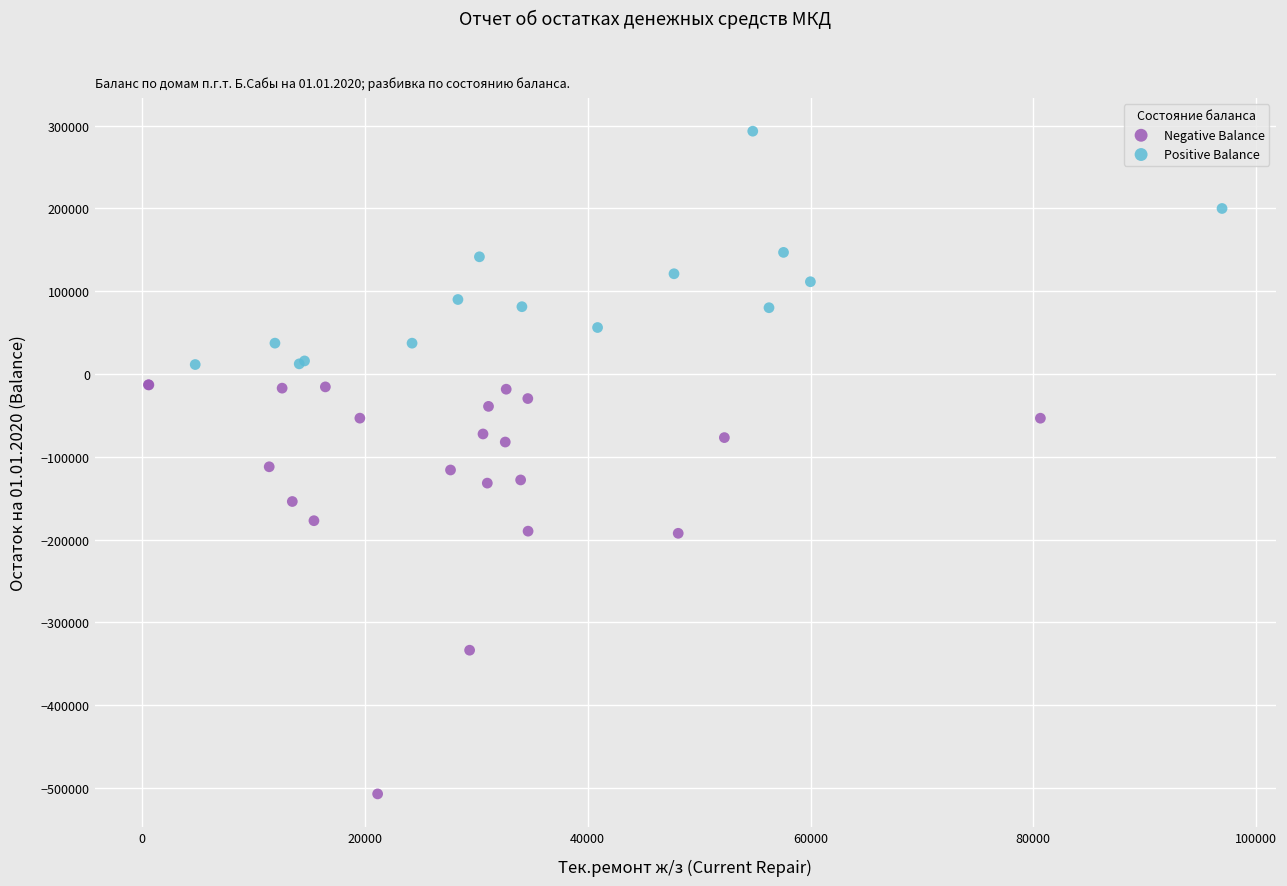

Which series reaches the maximum Y coordinate?

Positive Balance